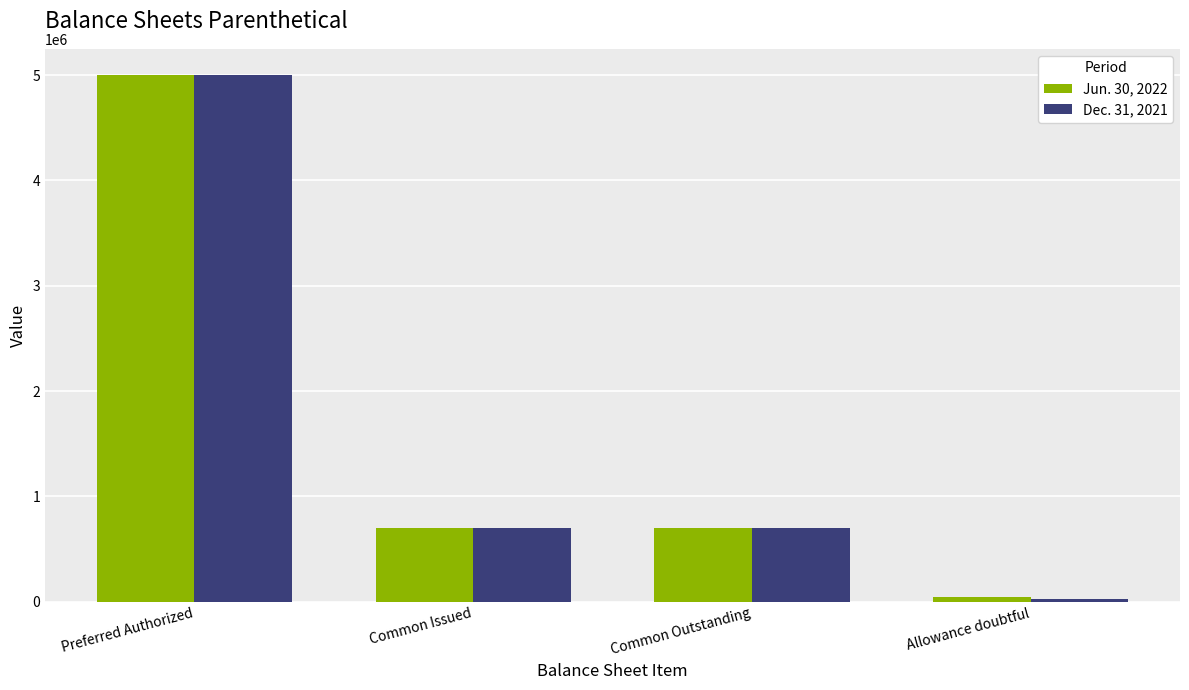

Is it true that Jun. 30, 2022 equals 700000 at Common Outstanding?

True